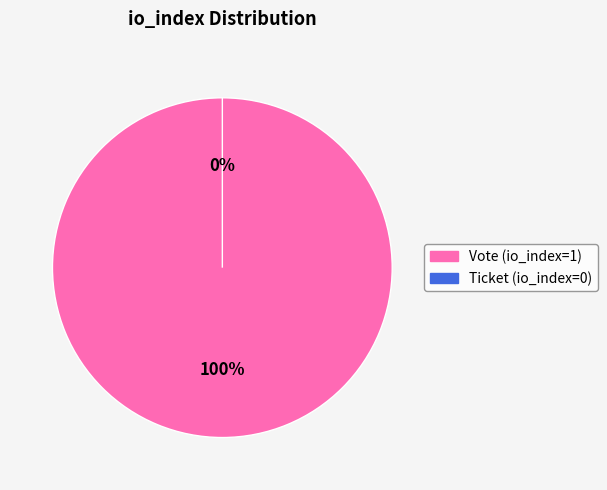

True or false: Ticket (io_index=0) accounts for 0% of the total.

True